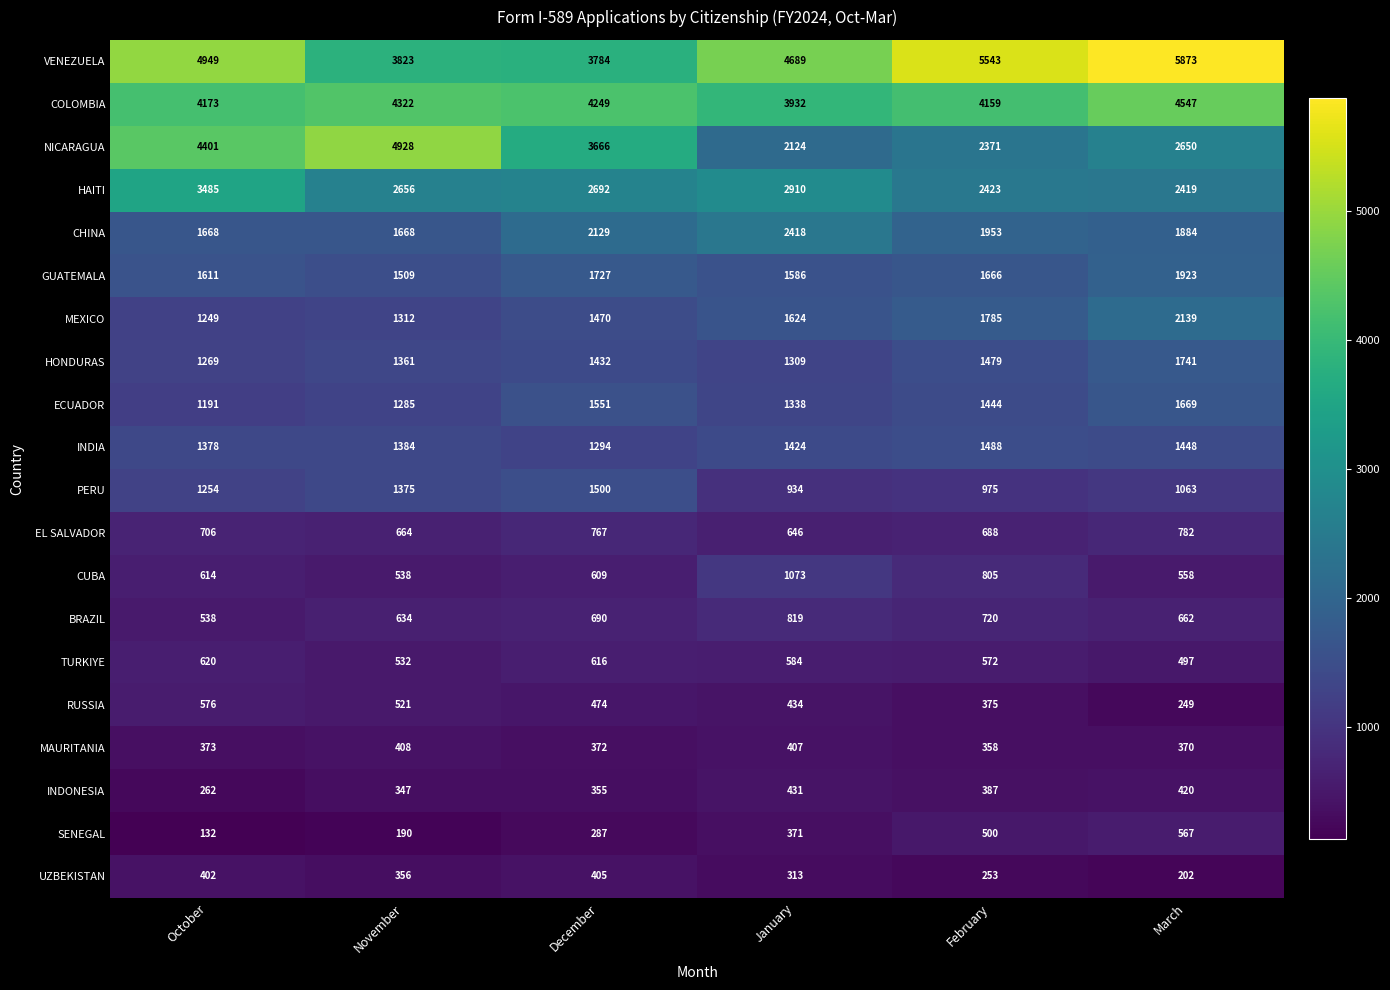

At which category is the sum across all series the highest?

March